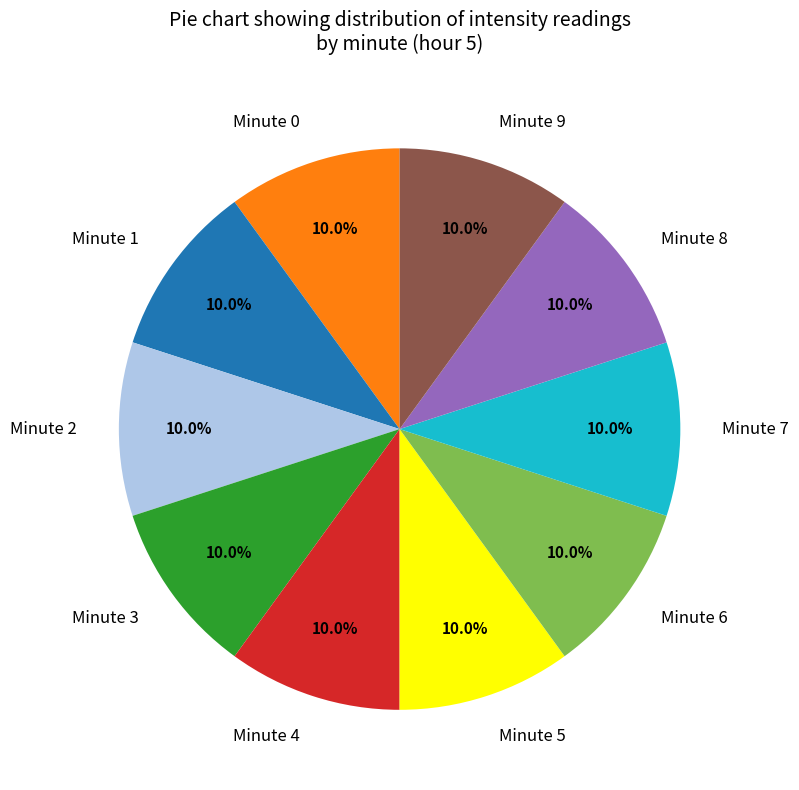

Does any single category account for the majority?

No